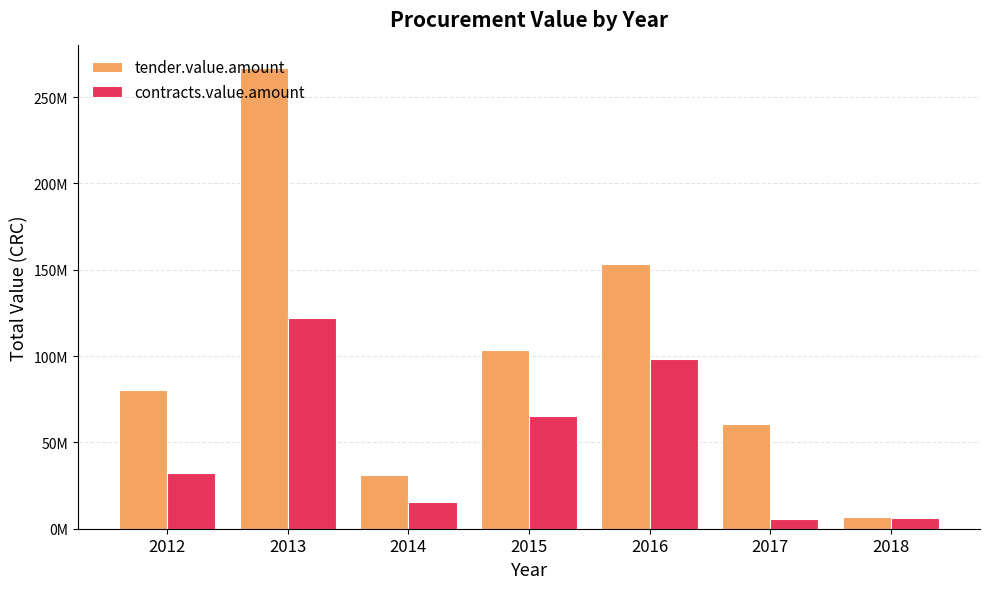

Are the bars horizontal?

No